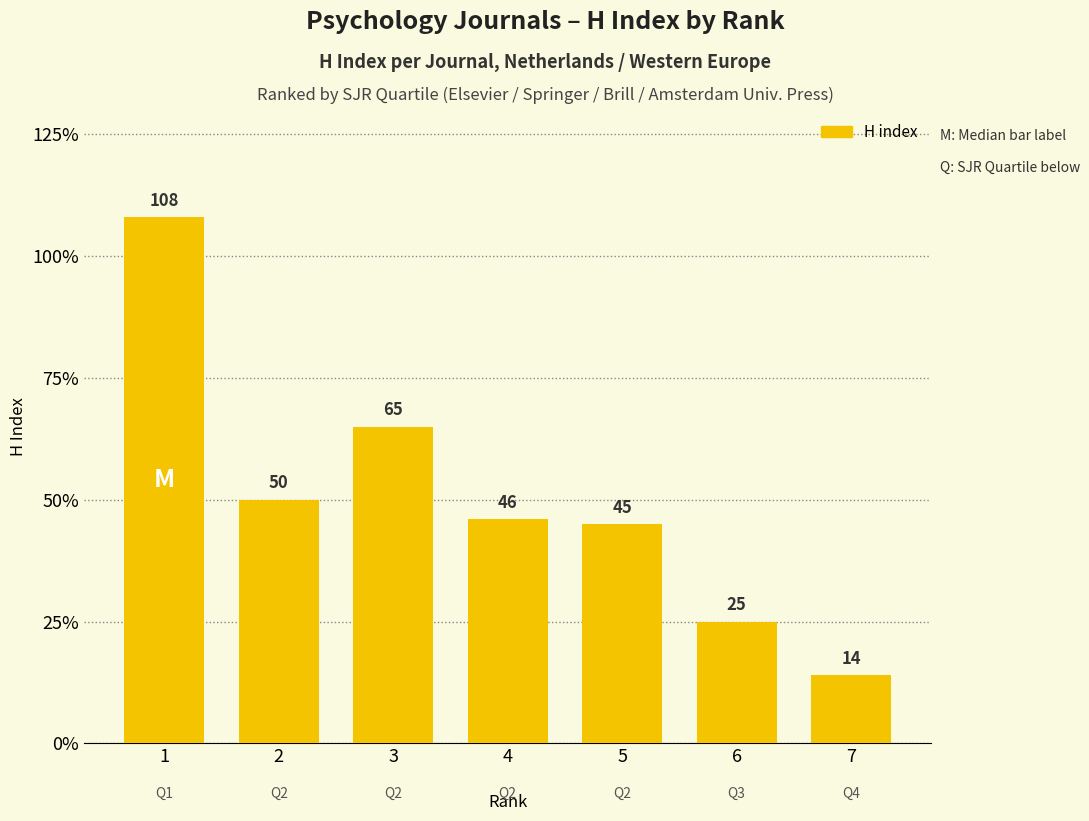

Reading right to left, transcribe all the data shown in this chart.

7=14	6=25	5=45	4=46	3=65	2=50	1=108